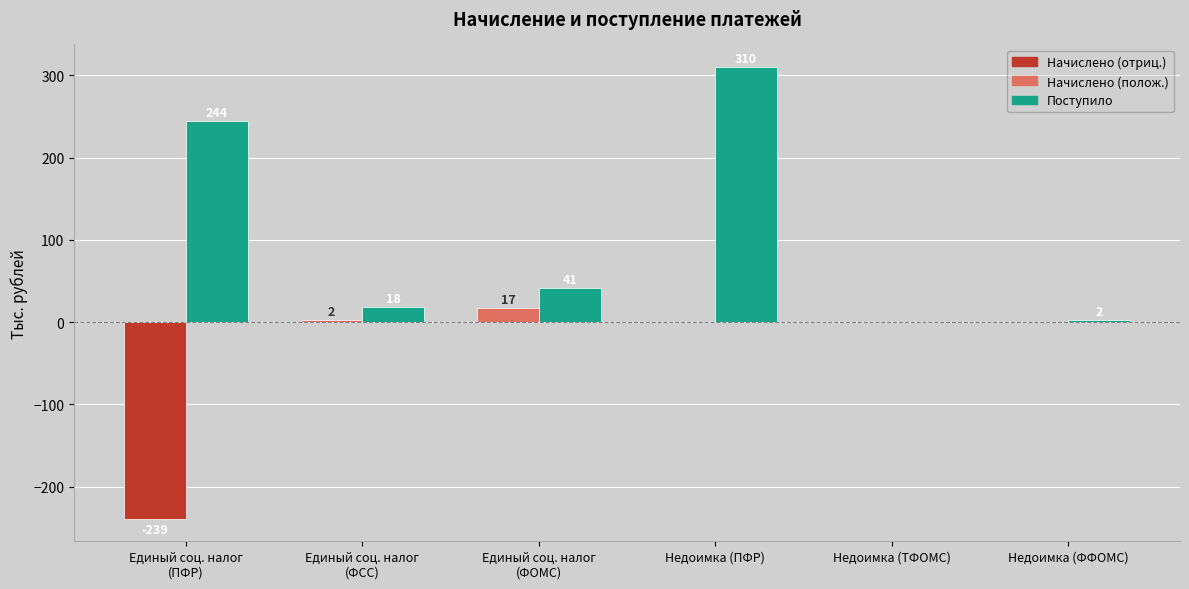

The Начислено (отриц.) series shows 0 at Недоимка (ФФОМС). True or false?

True